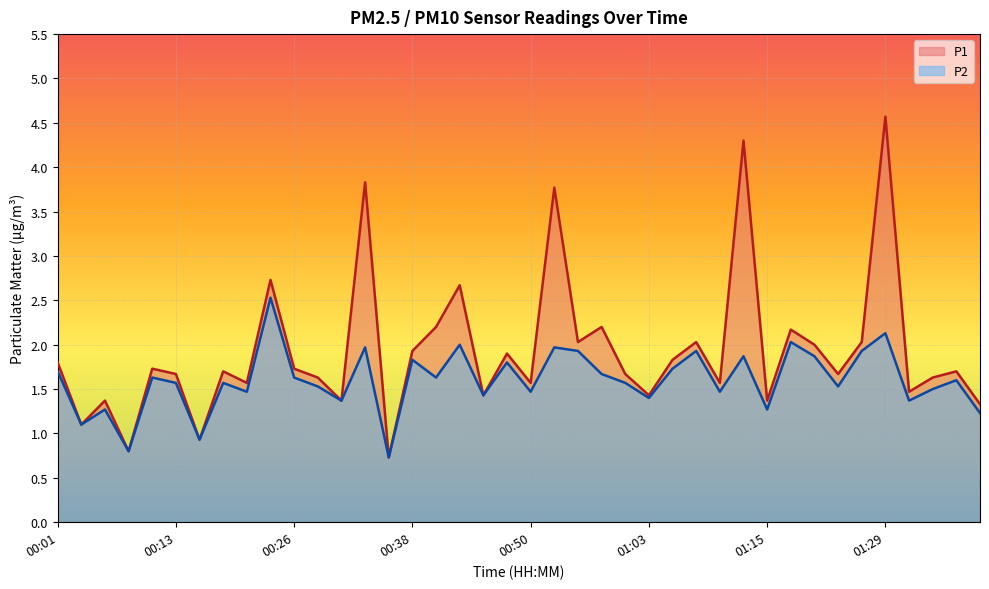

Count the number of categories in the chart.

40